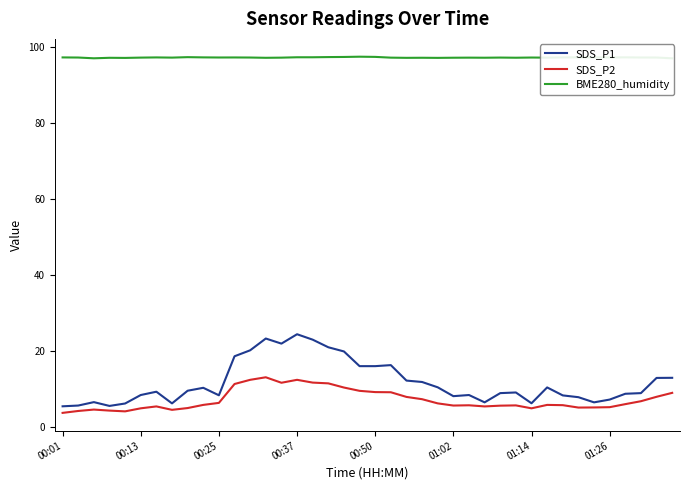

What are all the series names shown in the legend?

SDS_P1, SDS_P2, BME280_humidity